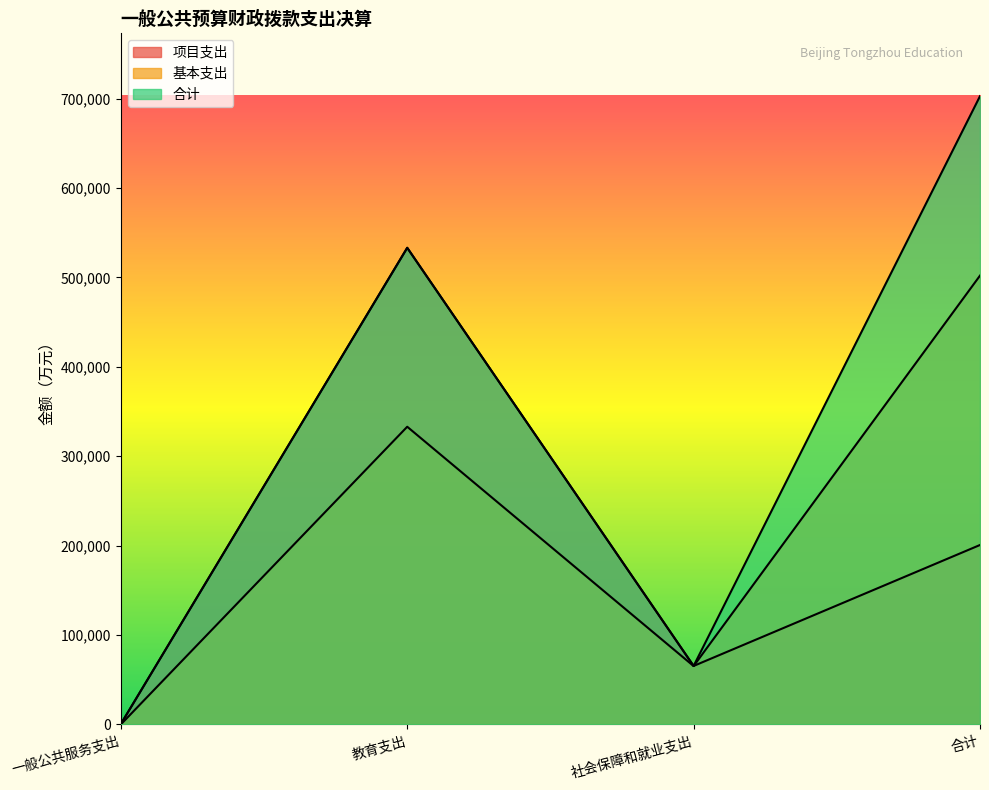

True or false: 项目支出 has more than 1 points higher than both neighbors.

False